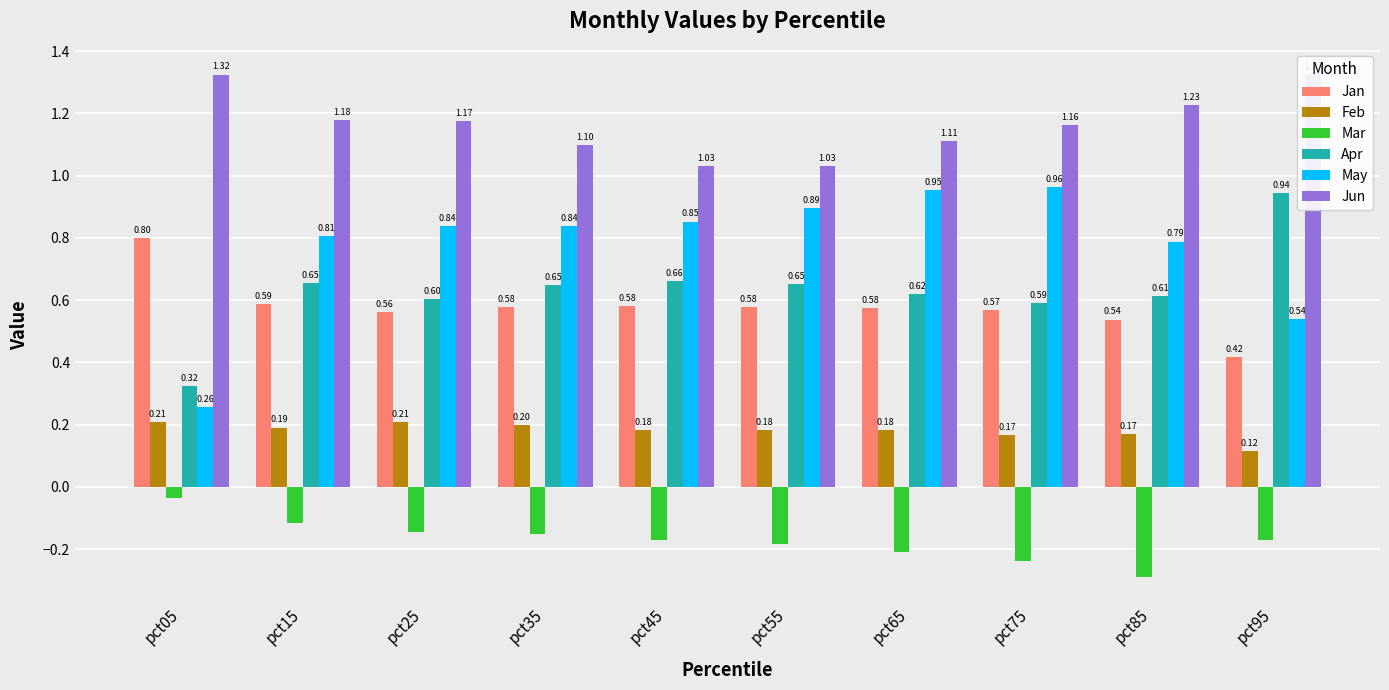

How many data points does each series have?

10